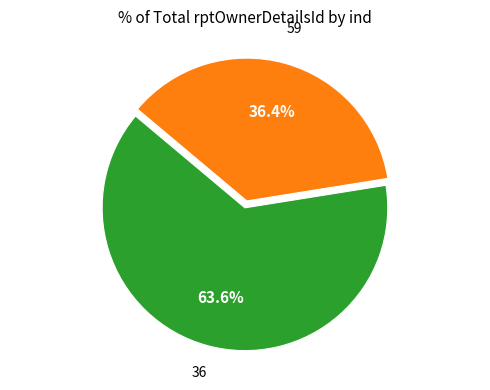

Does any single category account for the majority?

Yes